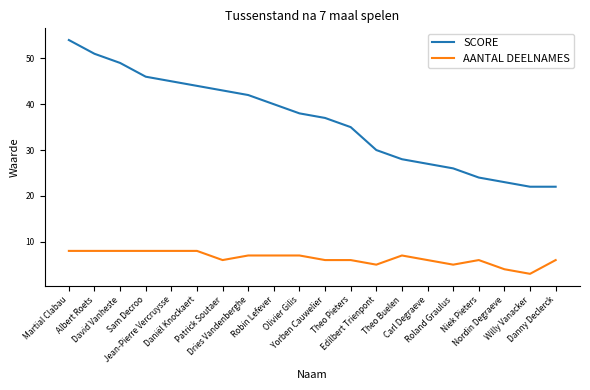

Does the chart have visible grid lines?

No